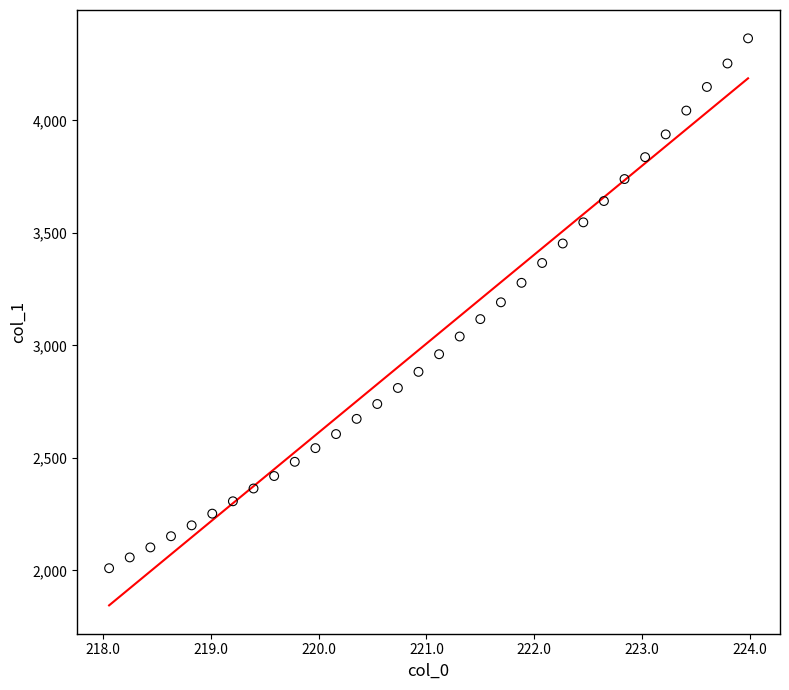

What is the range of Y values (max minus min)?

2354.8